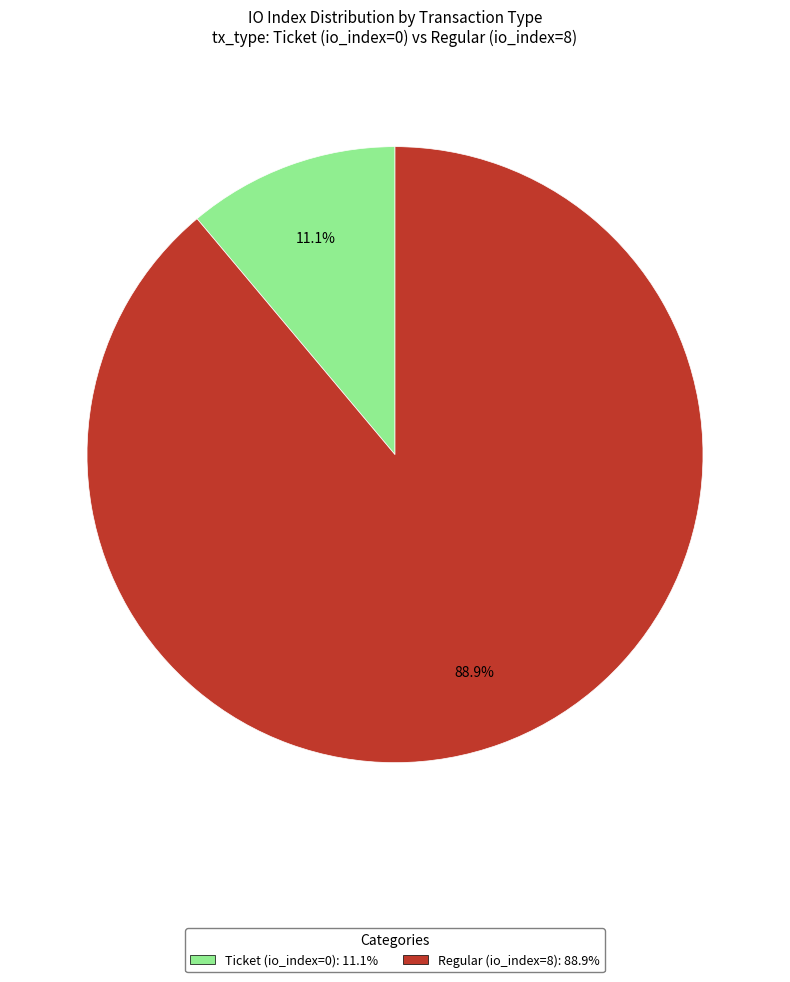

Which category accounts for the majority?

Regular (io_index=8)